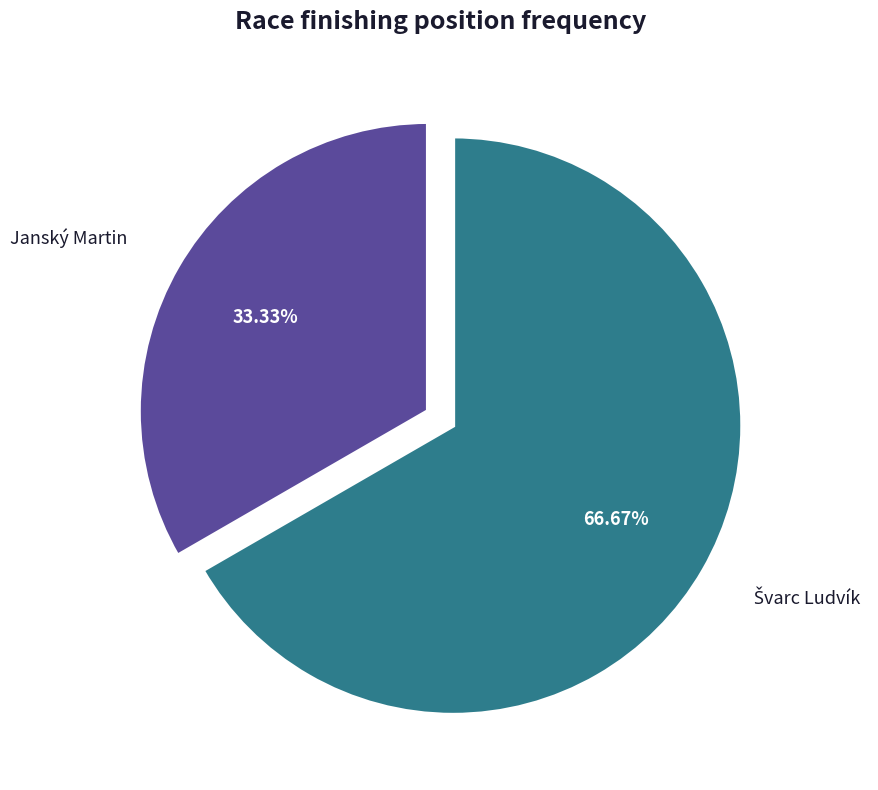

Which category has the smallest portion of the pie?

Janský Martin